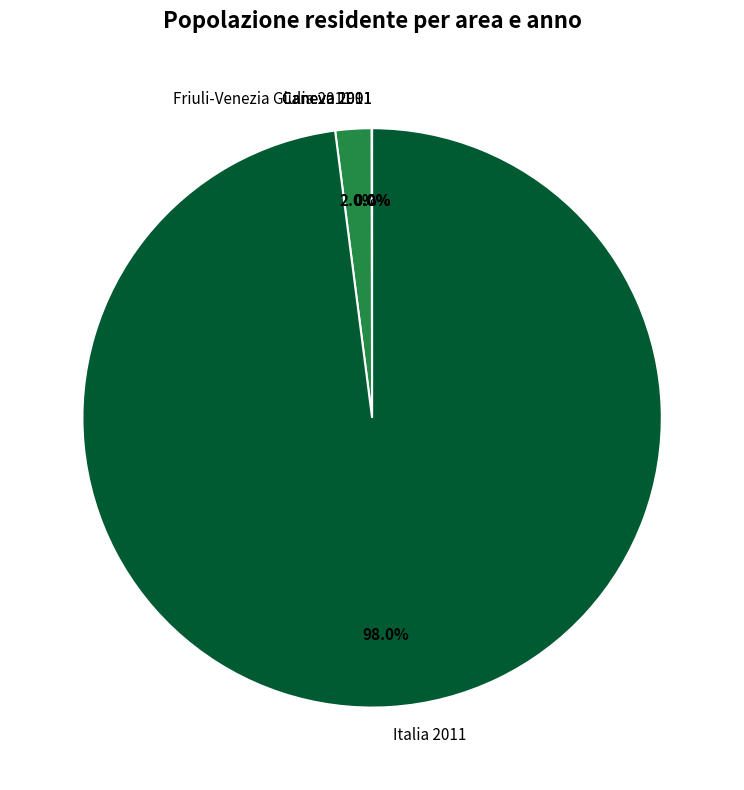

How much of the chart is everything except Italia 2011?

2.0%